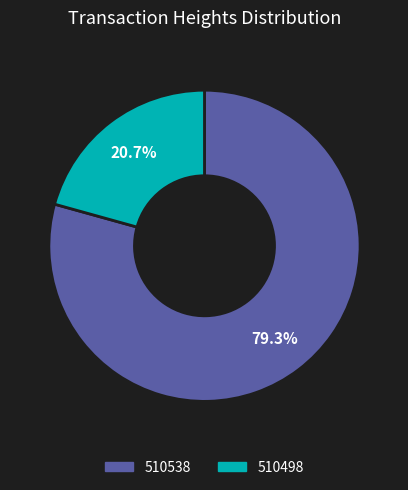

How many segments does this pie chart have?

2